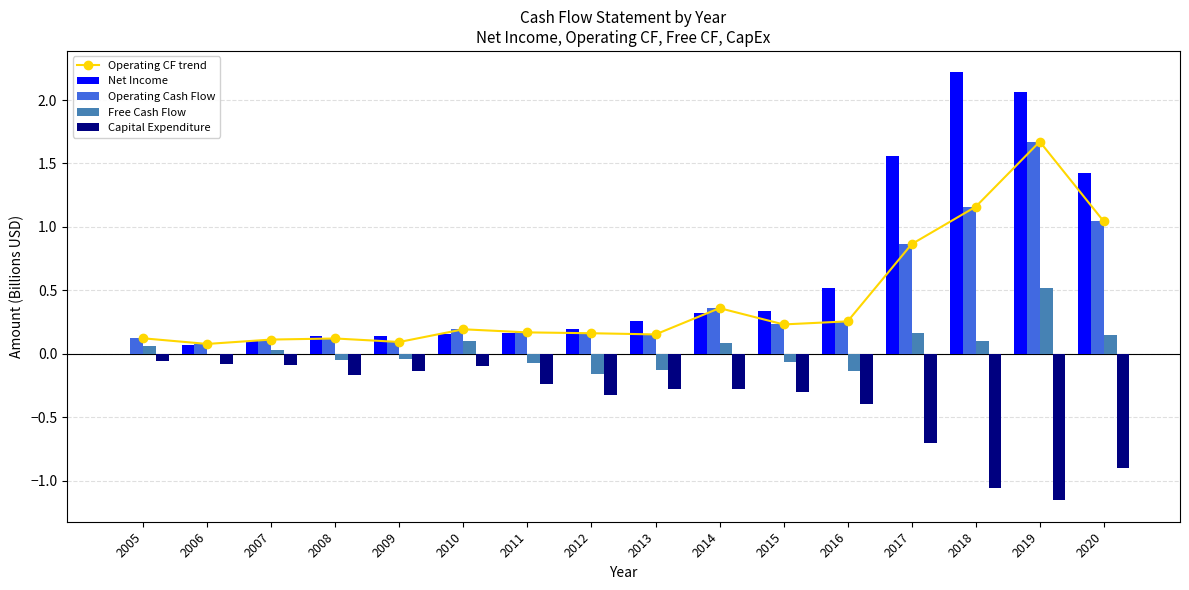

Is it true that Net Income equals 0.5 at 2015?

False